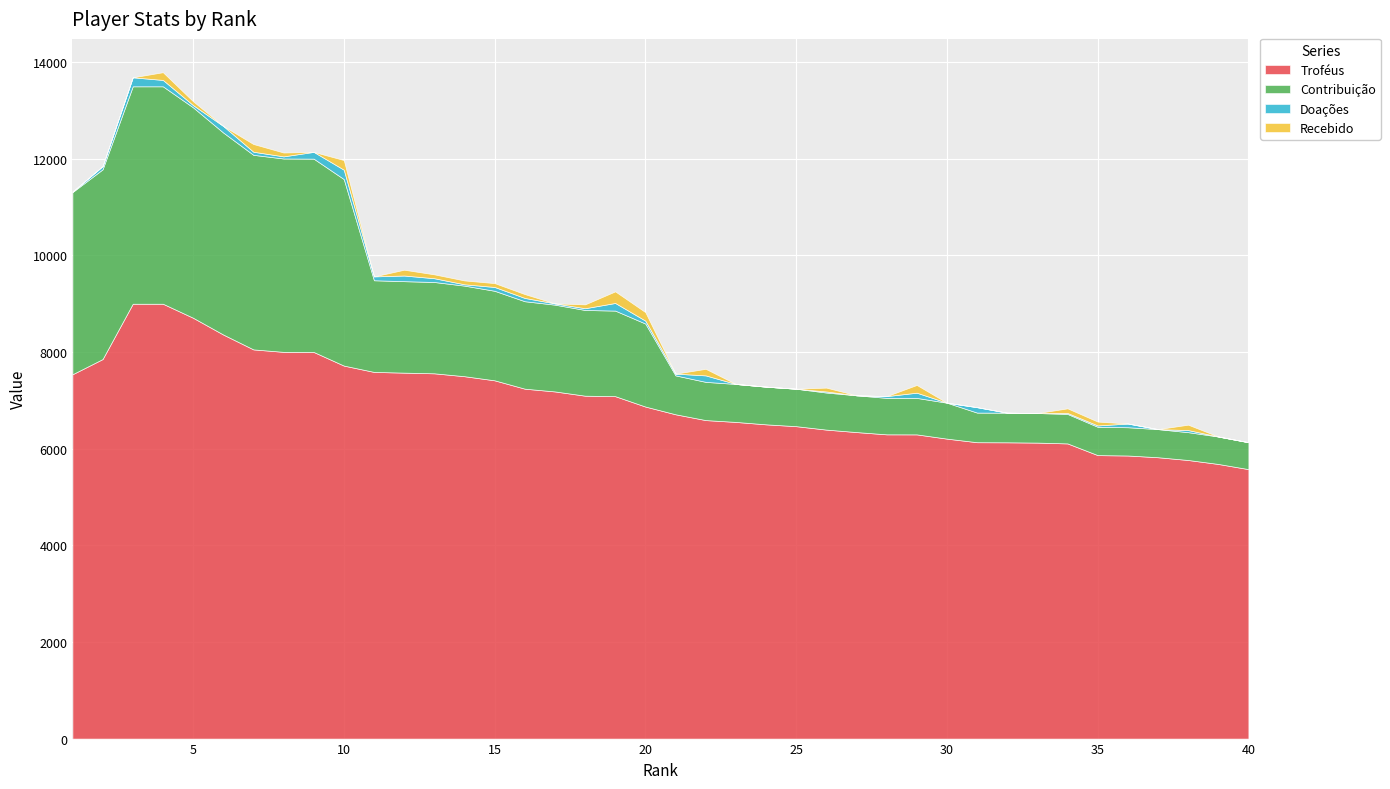

Reading left to right, what are all the values shown in this chart?

Troféus: 1=7540	2=7855	3=9000	4=9000	5=8710	6=8363	7=8055	8=8004	9=8002	10=7720	11=7589	12=7574	13=7560	14=7500	15=7415	16=7242	17=7185	18=7097	19=7087	20=6872	21=6712	22=6592	23=6554	24=6504	25=6466	26=6395	27=6344	28=6297	29=6296	30=6208	31=6134	32=6132	33=6126	34=6109	35=5867	36=5859	37=5823	38=5766	39=5684	40=5577
Contribuição: 1=3770	2=3927	3=4500	4=4500	5=4355	6=4181	7=4027	8=4002	9=4001	10=3860	11=1897	12=1893	13=1890	14=1875	15=1853	16=1810	17=1796	18=1774	19=1771	20=1718	21=805	22=791	23=786	24=780	25=775	26=767	27=761	28=755	29=755	30=744	31=613	32=613	33=612	34=610	35=586	36=585	37=582	38=576	39=568	40=557
Doações: 1=9	2=66	3=186	4=132	5=46	6=136	7=64	8=44	9=140	10=194	11=80	12=117	13=78	14=27	15=79	16=68	17=26	18=36	19=158	20=60	21=36	22=134	23=0	24=0	25=0	26=22	27=0	28=36	29=108	30=0	31=112	32=0	33=0	34=20	35=28	36=77	37=0	38=43	39=0	40=0
Recebido: 1=0	2=0	3=0	4=160	5=80	6=0	7=160	8=80	9=0	10=200	11=0	12=120	13=80	14=80	15=80	16=80	17=0	18=80	19=240	20=176	21=0	22=136	23=0	24=0	25=0	26=80	27=0	28=0	29=160	30=0	31=0	32=0	33=0	34=96	35=80	36=0	37=0	38=112	39=0	40=0